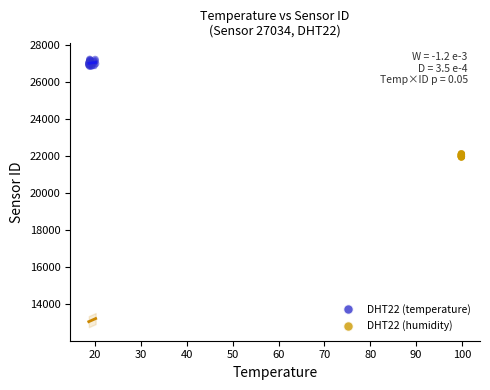

Which series reaches the minimum Y coordinate?

DHT22 (humidity)